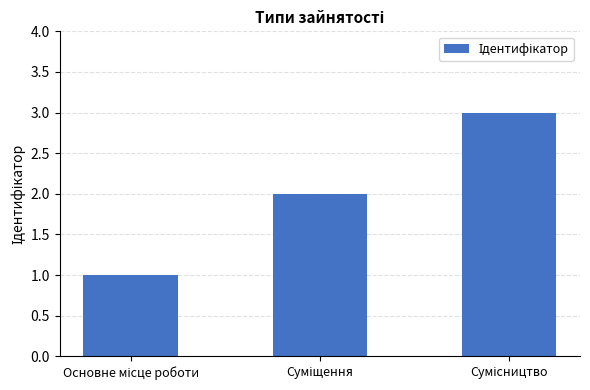

What is the difference between the maximum and minimum values?

2